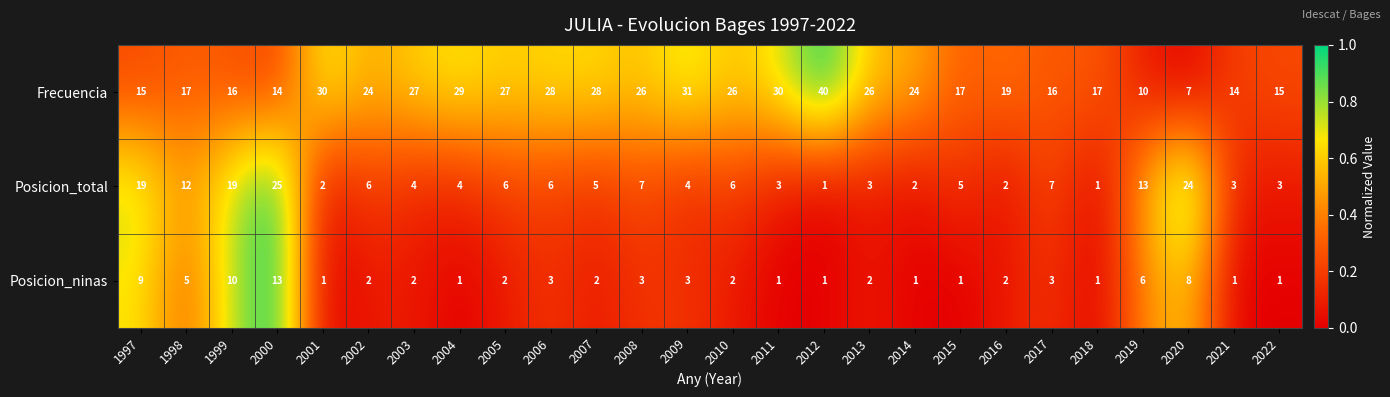

Rank the series by their maximum value, from highest to lowest.

Frecuencia, Posicion_total, Posicion_ninas